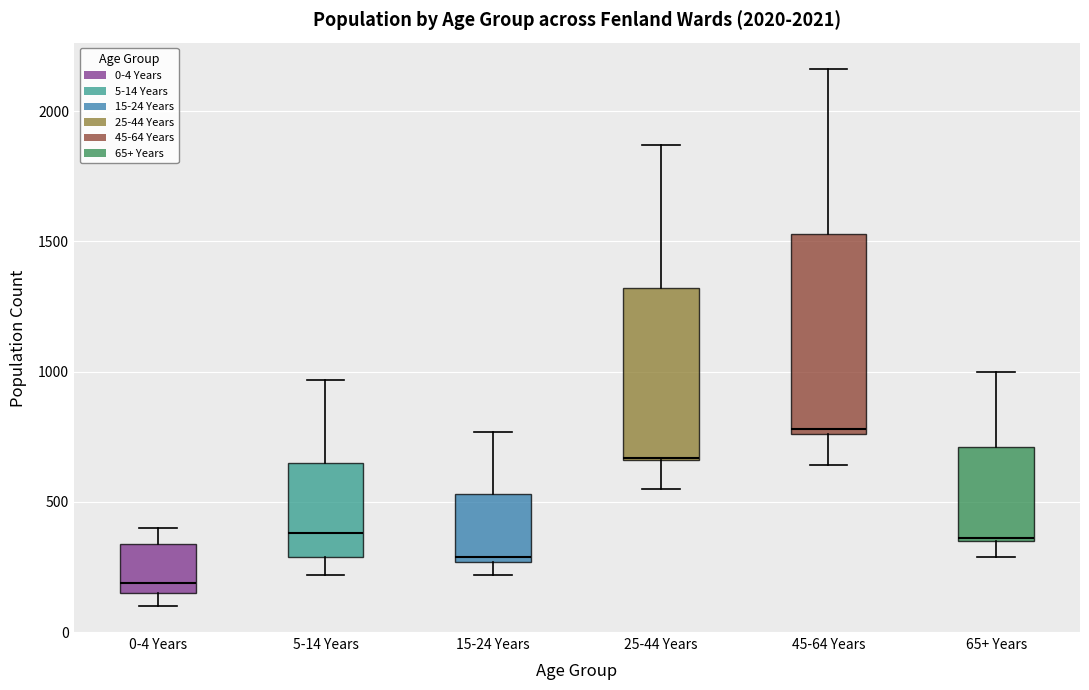

Where is the upper edge of the box for 5-14 Years on the y-axis? The values are not printed on the chart, so give them approximately, as read against the axis.

650